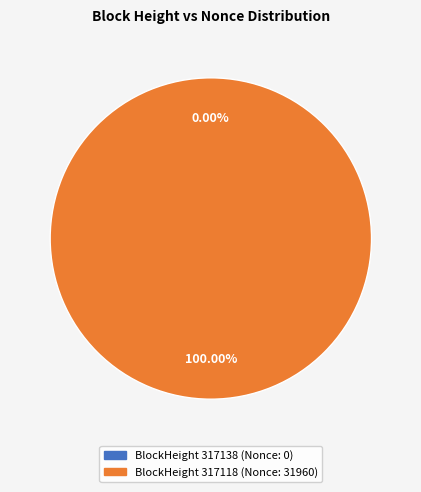

To the nearest percent, what percentage of the pie is 317118?

100%